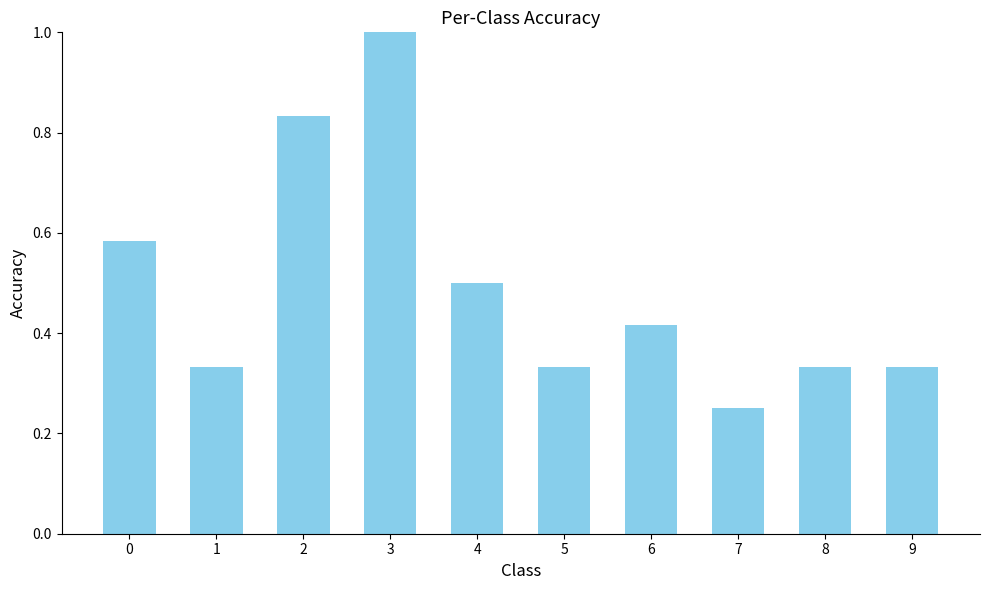

Where is the data nearest to the value 0?

7